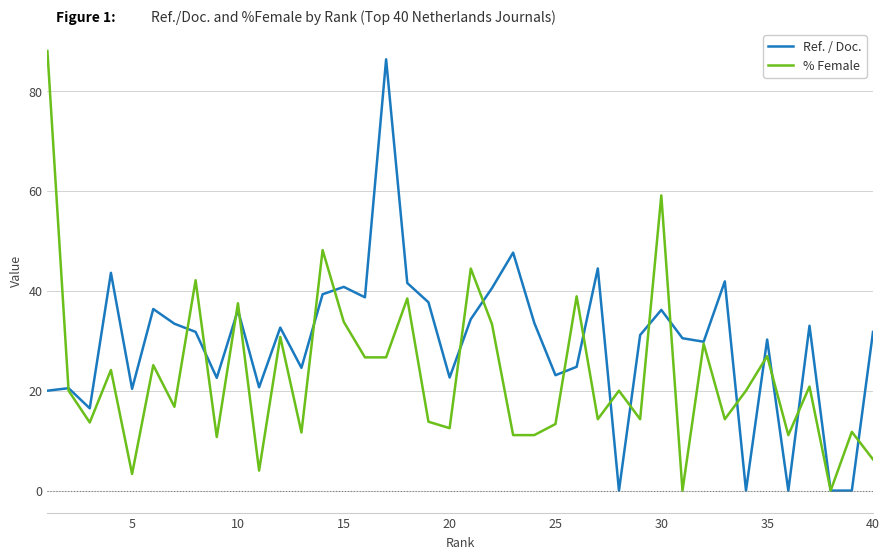

Which series ends up on top after the final intersection of % Female and Ref. / Doc.?

Ref. / Doc.